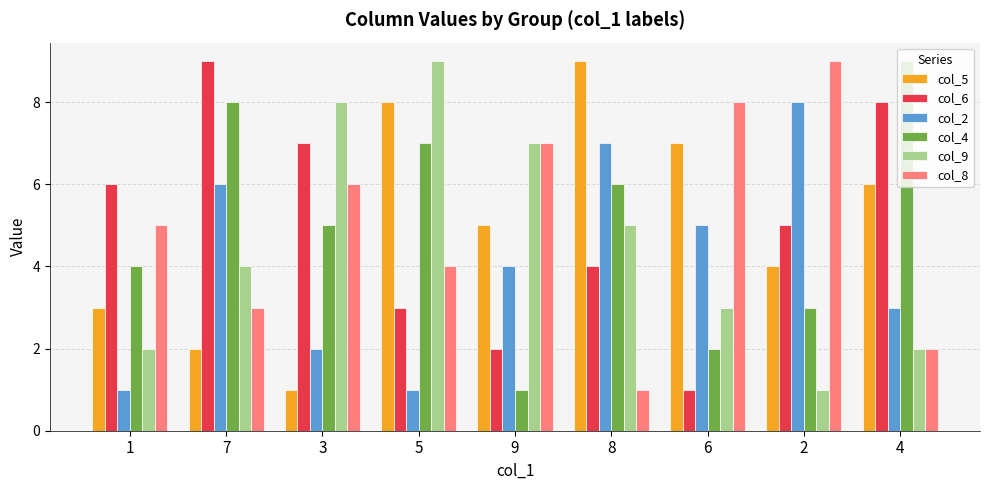

At which label does col_9 reach its minimum?

2